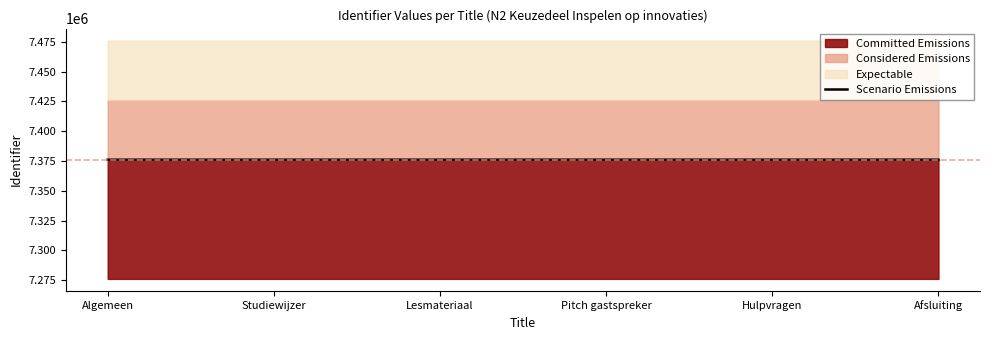

What is the ratio of the value at Afsluiting to the value at Algemeen?

1.0